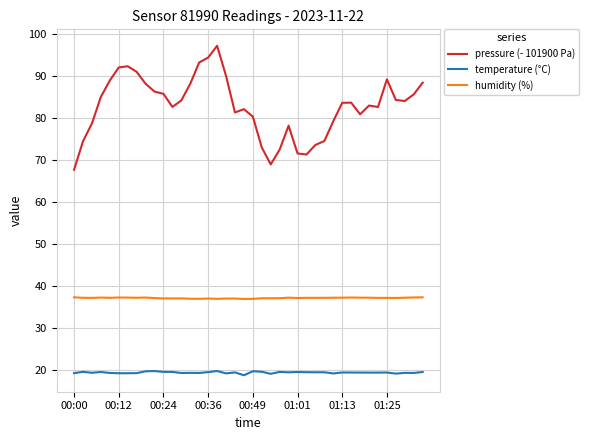

True or false: humidity (%) and temperature (°C) intersect in this chart.

False